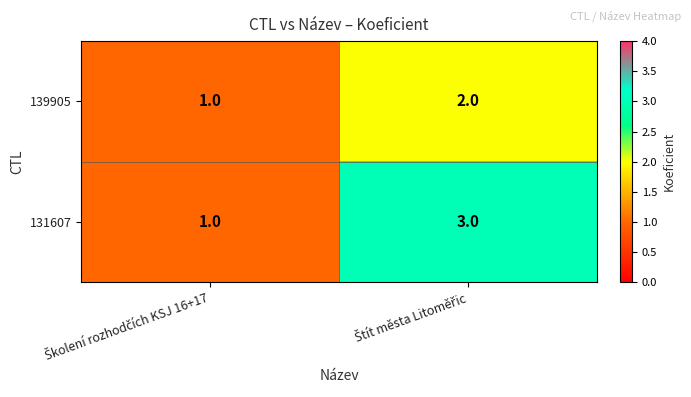

What is the sum of all 131607 values?

4